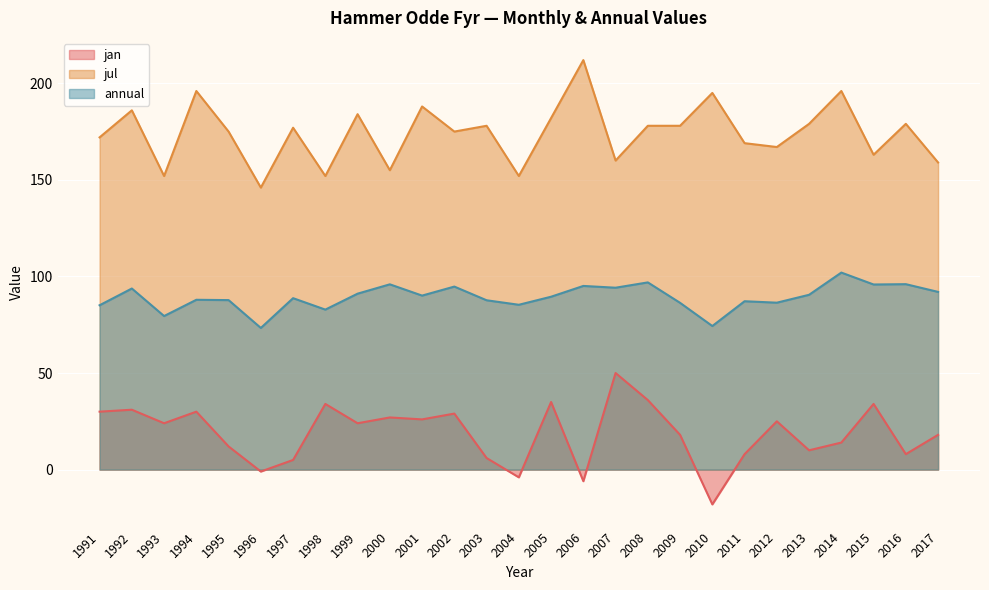

How many values in jan are below zero?

4